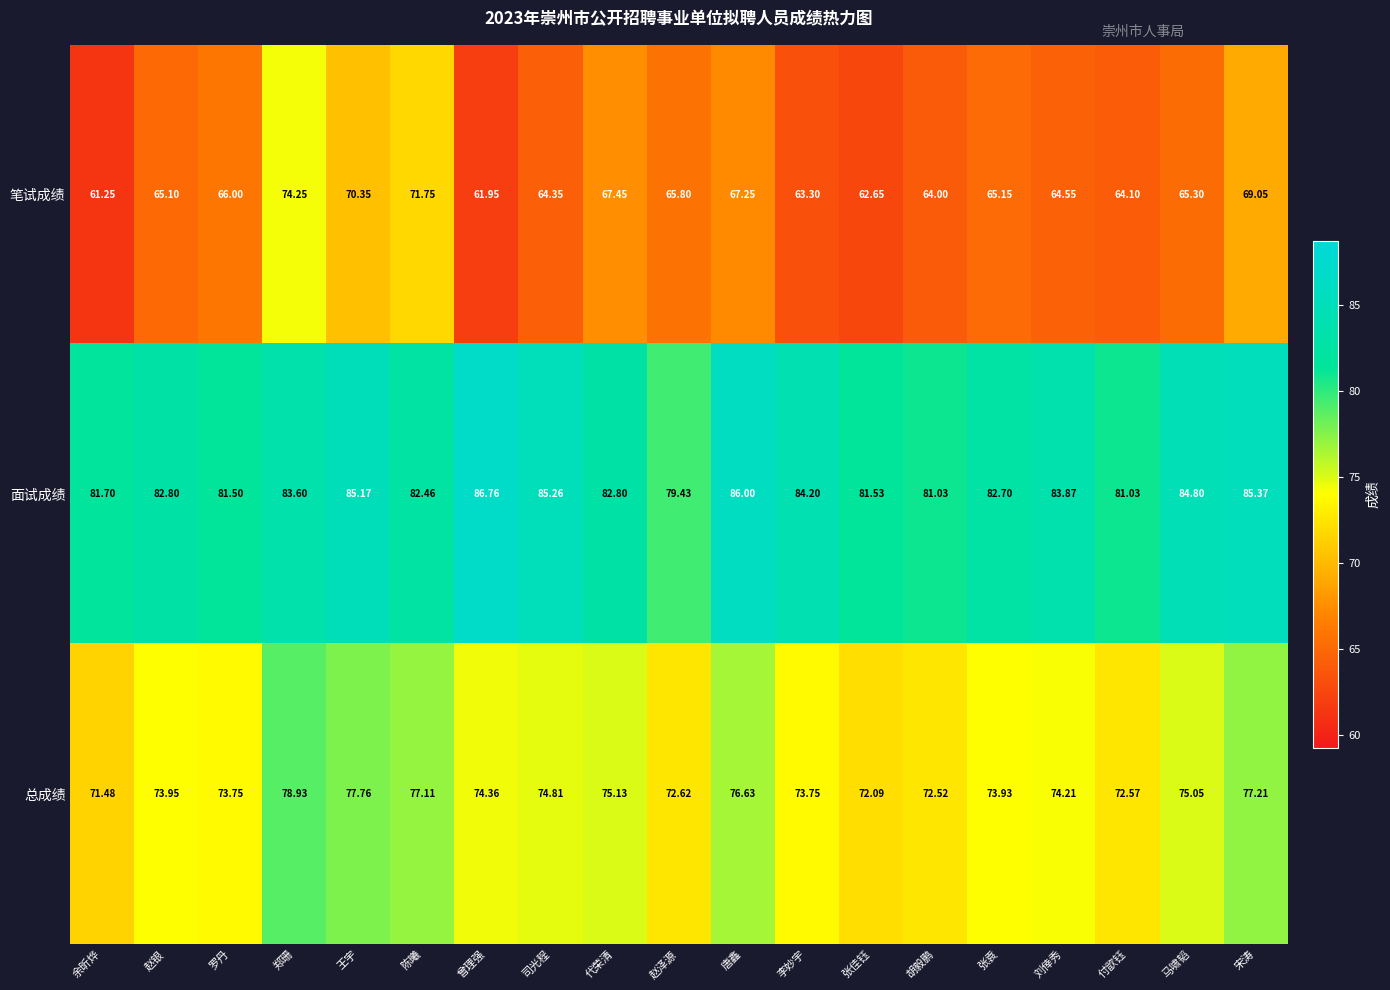

Where does the 面试成绩 series first go above 82?

赵银